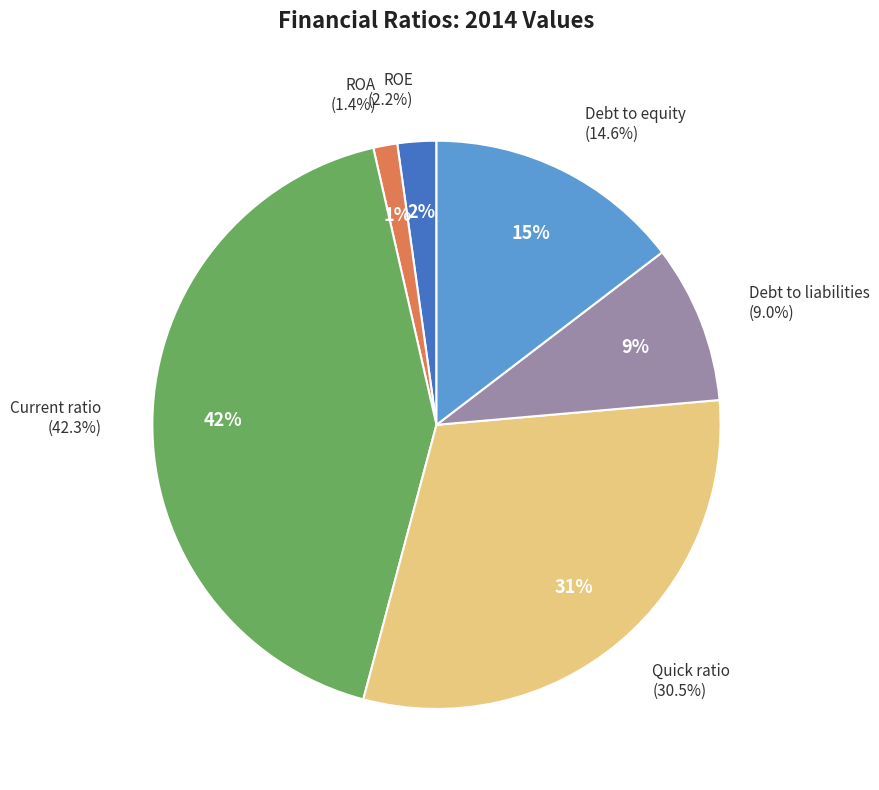

Is there any slice that represents more than half of the pie?

No